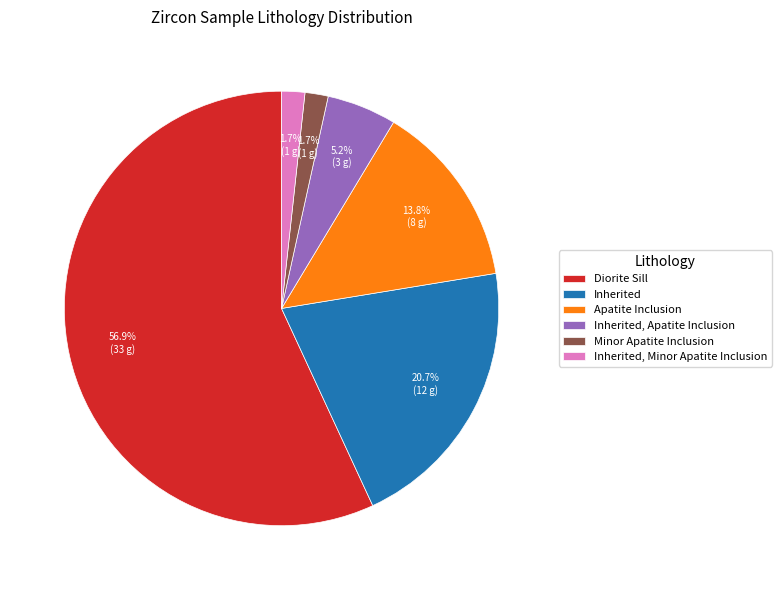

Combined, what portion of the pie is Apatite Inclusion and Inherited?

34.5%